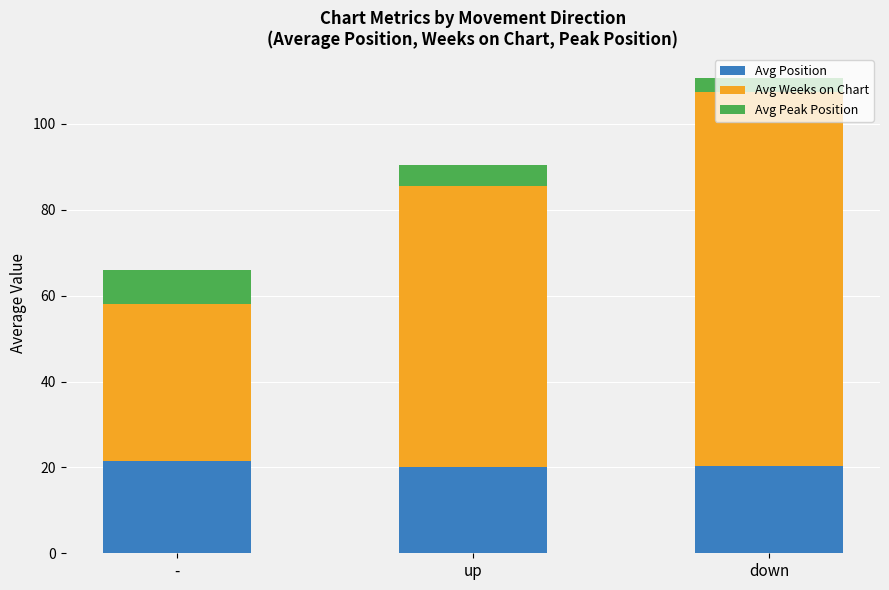

What is the difference between the maximum and minimum values in the Avg Position series?

1.4